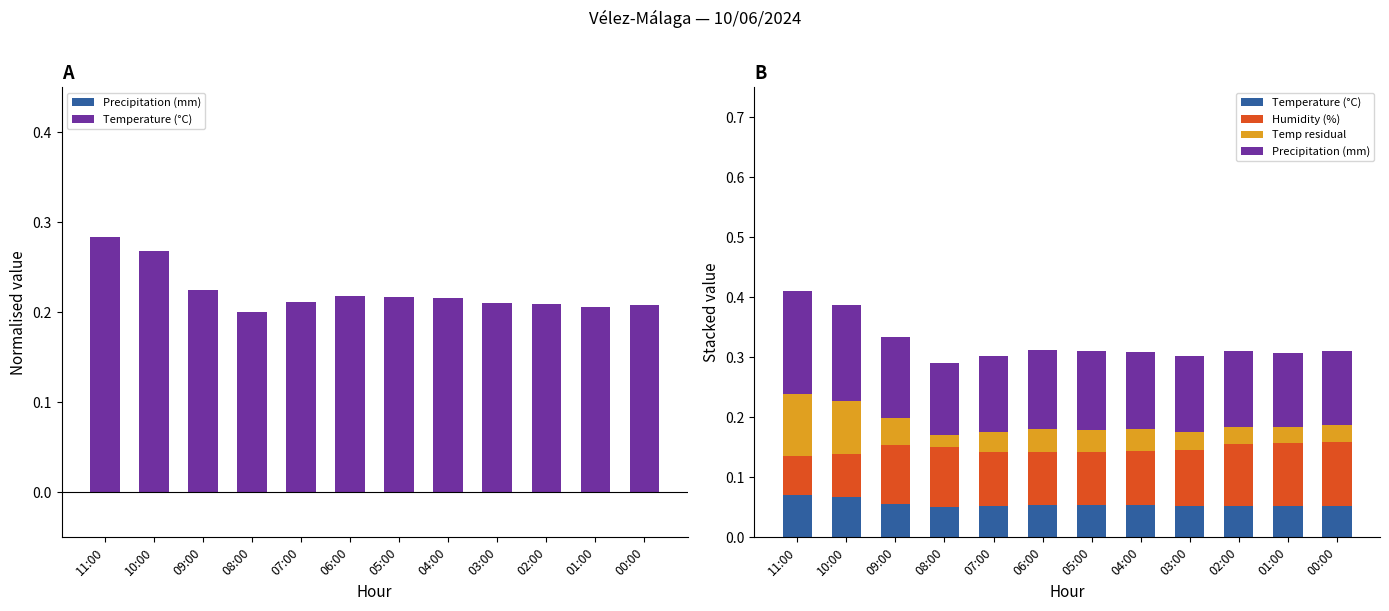

How many bars are there in each group?

4